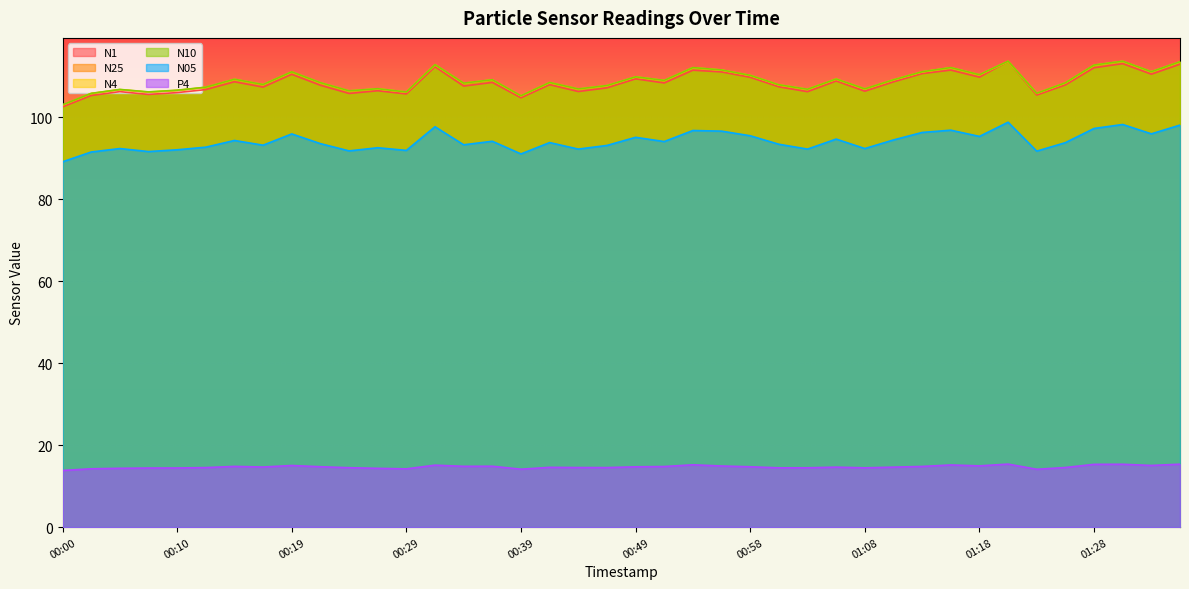

Does the chart display data point markers on the line(s)?

No